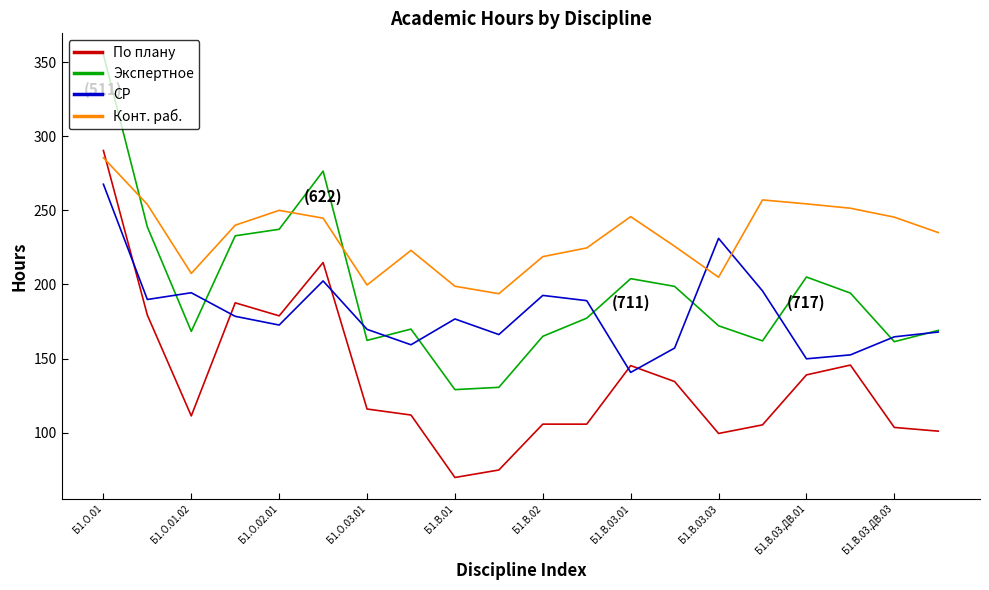

Which series has the largest total across all categories?

Конт. раб.